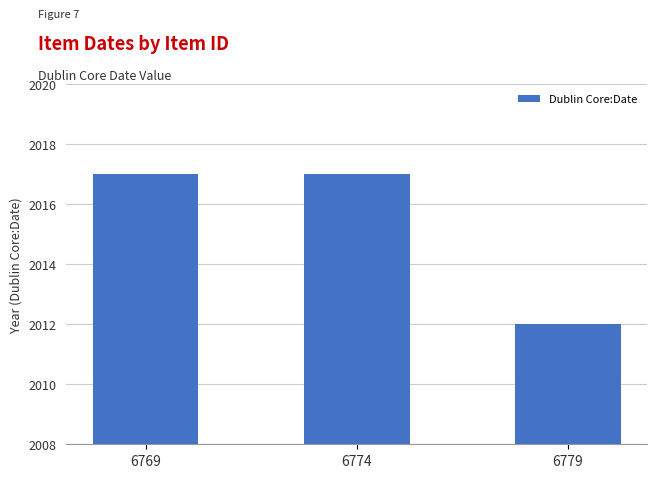

What is the average value?

2015